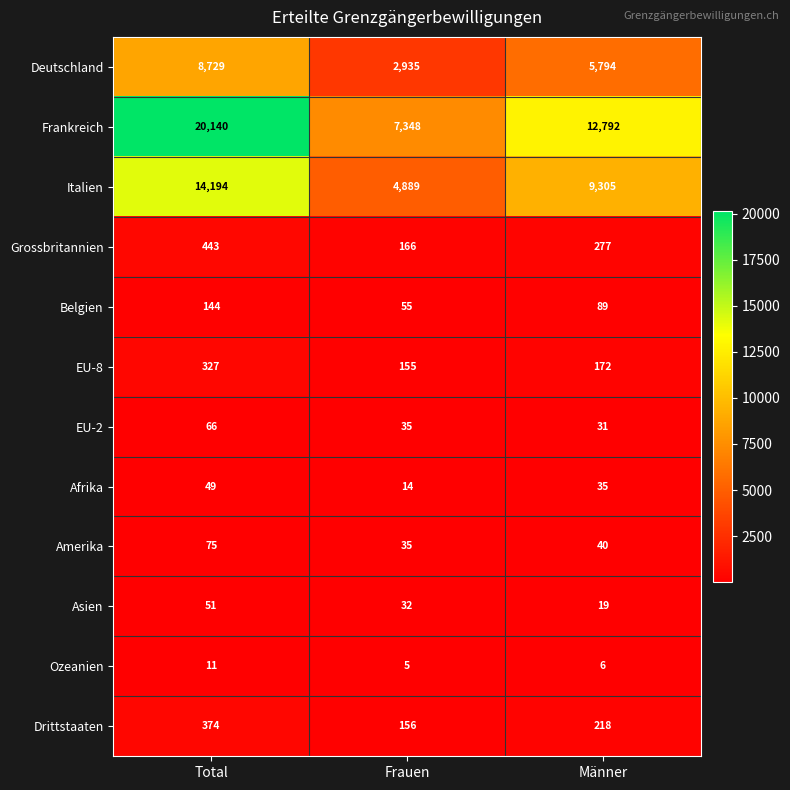

Which category has the lowest value in the EU-2 series?

Männer